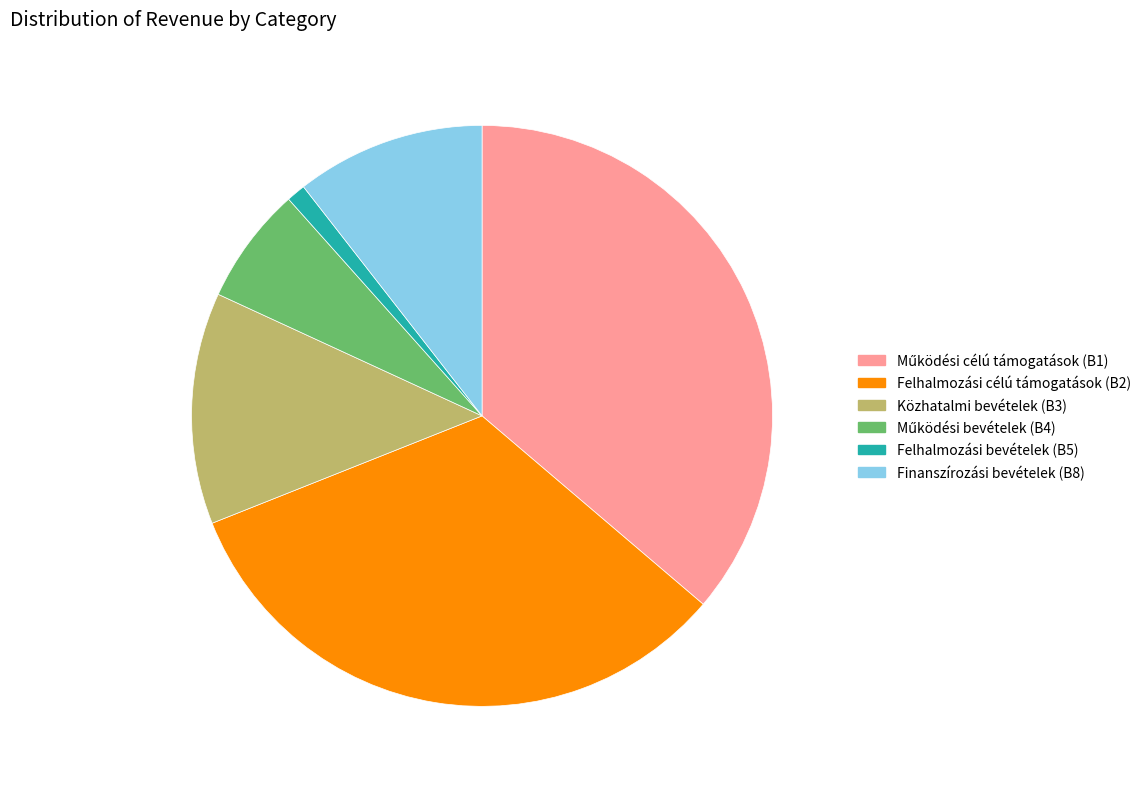

What is the smallest slice in the pie chart?

Felhalmozási bevételek (B5)